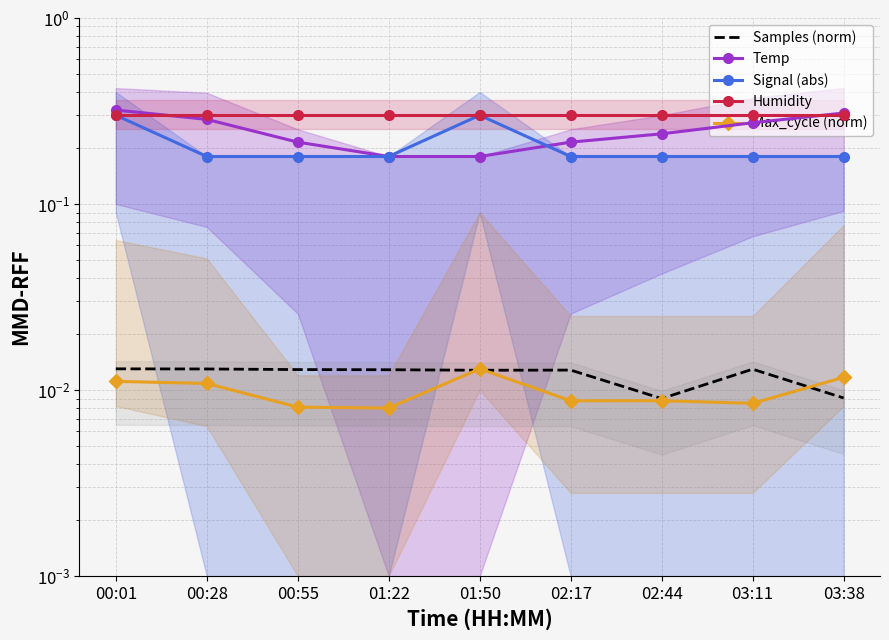

Between 00:28 and 01:22, which series saw the biggest shift?

Temp